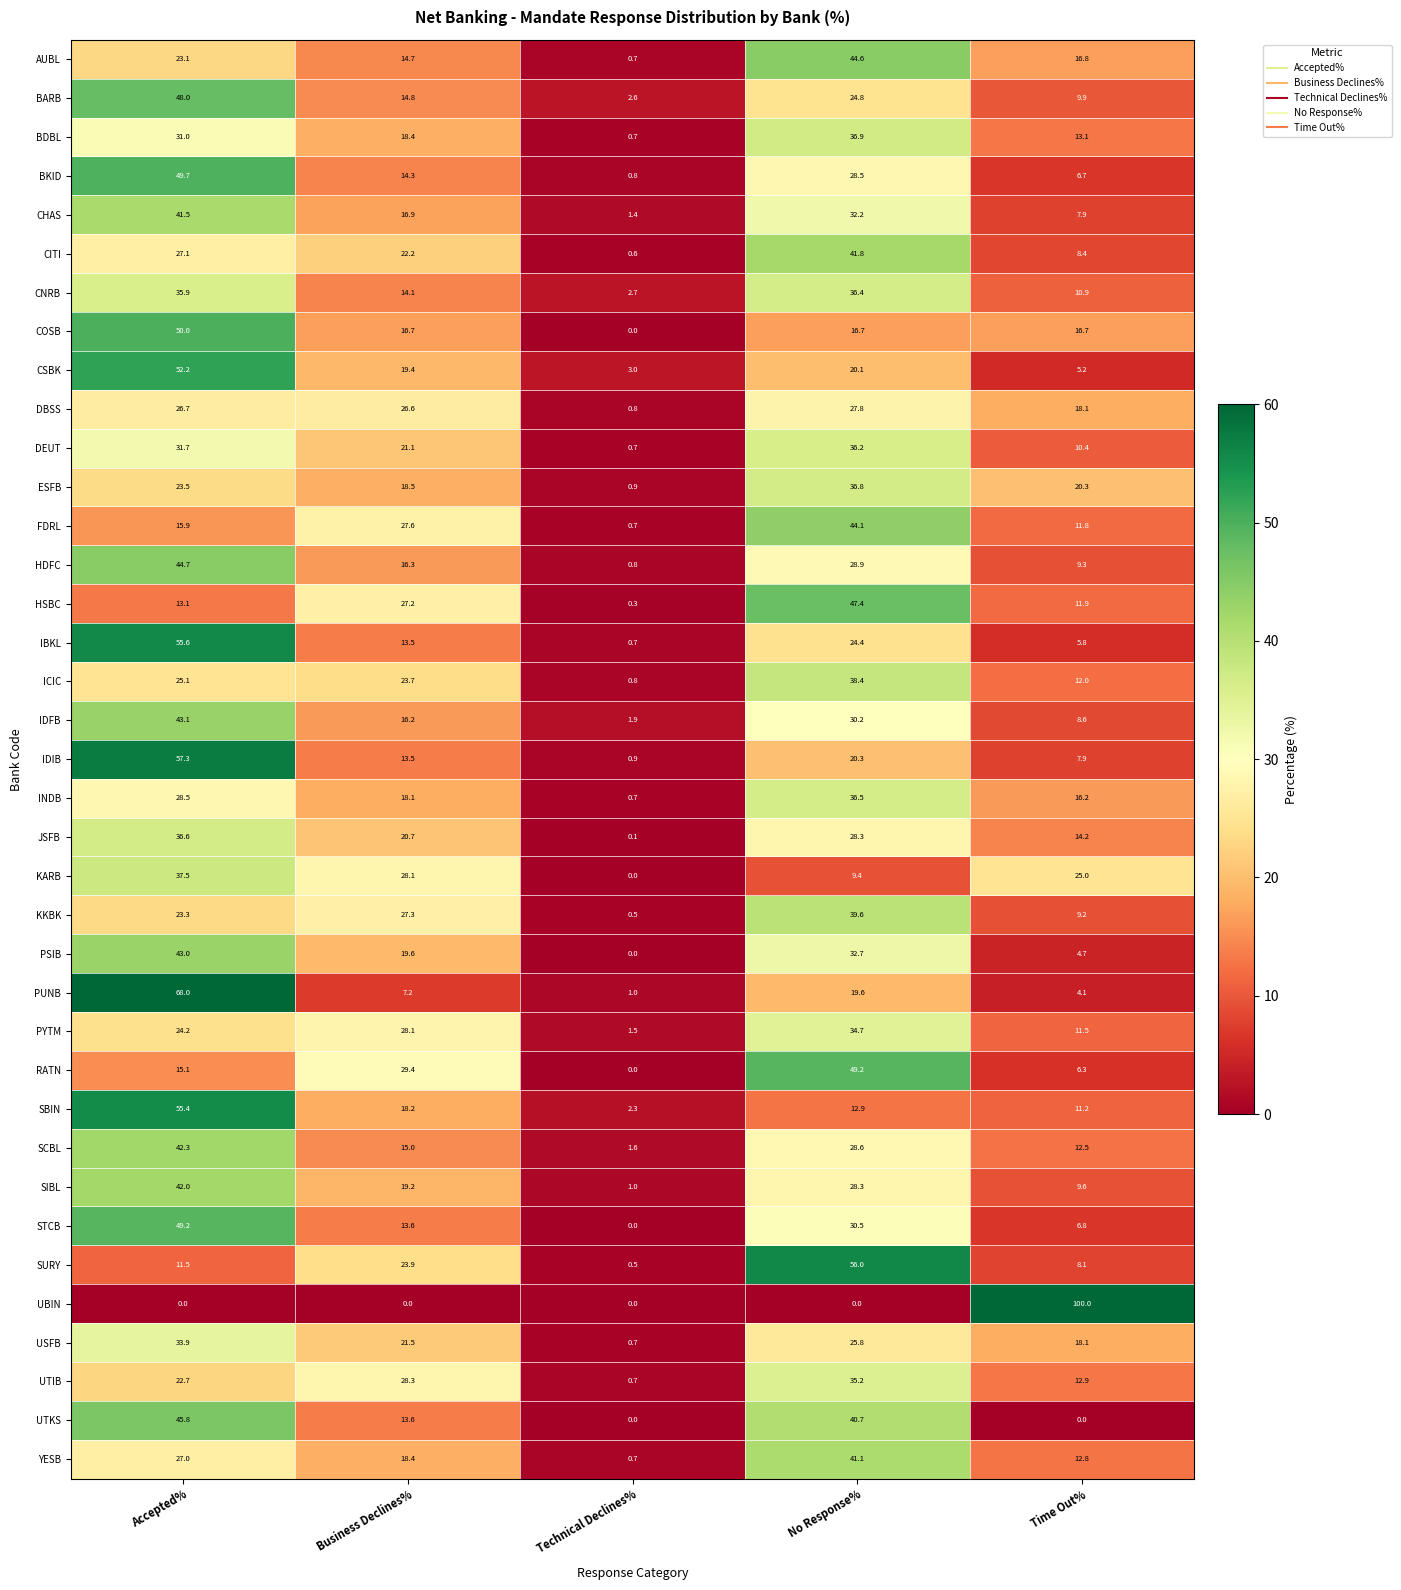

At how many categories does at least one series exceed 26?

4